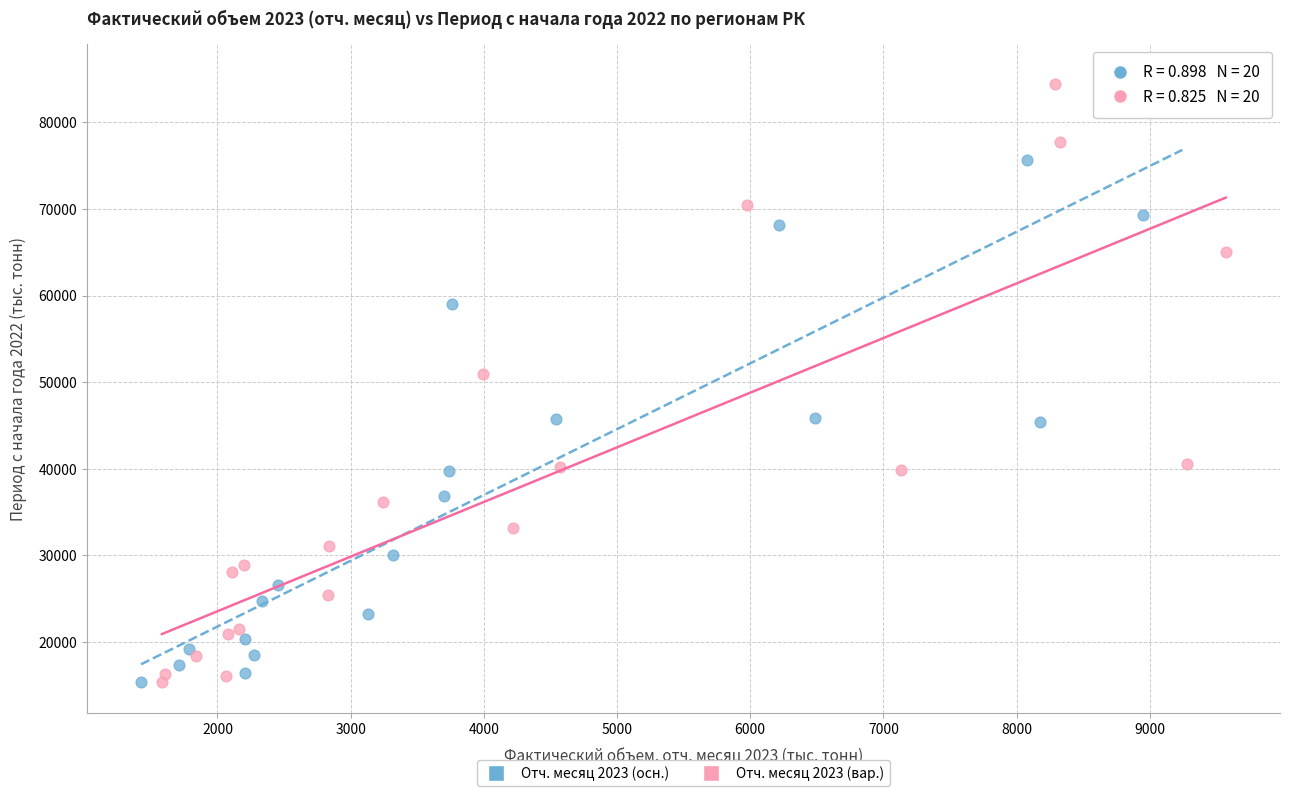

Which series has the widest spread of Y values?

Отч. месяц 2023 (осн.)